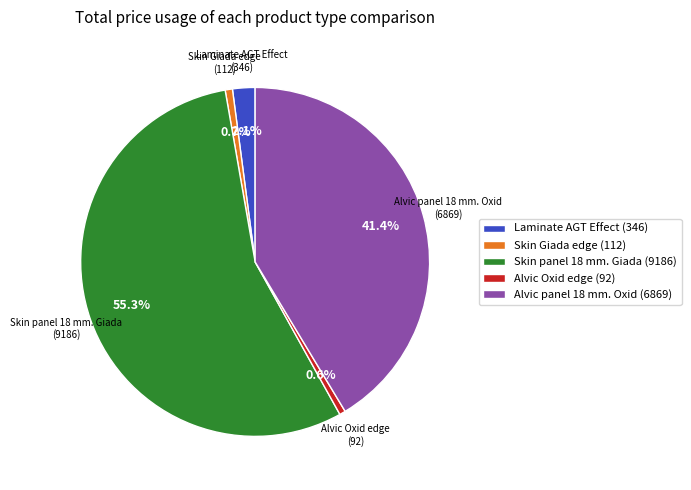

Is there any slice that represents more than half of the pie?

Yes